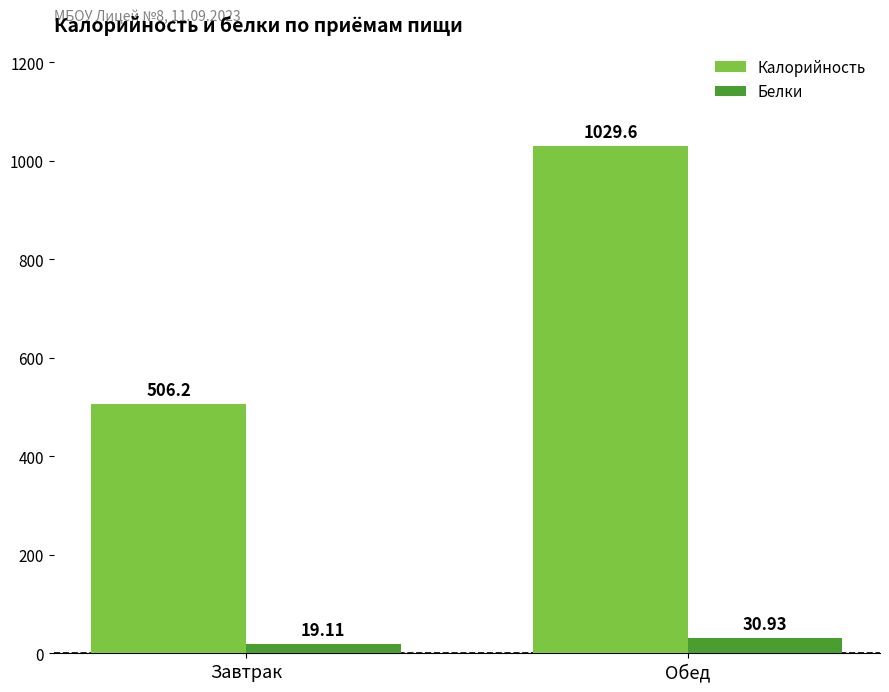

What is the sum of all Калорийность values?

1535.8